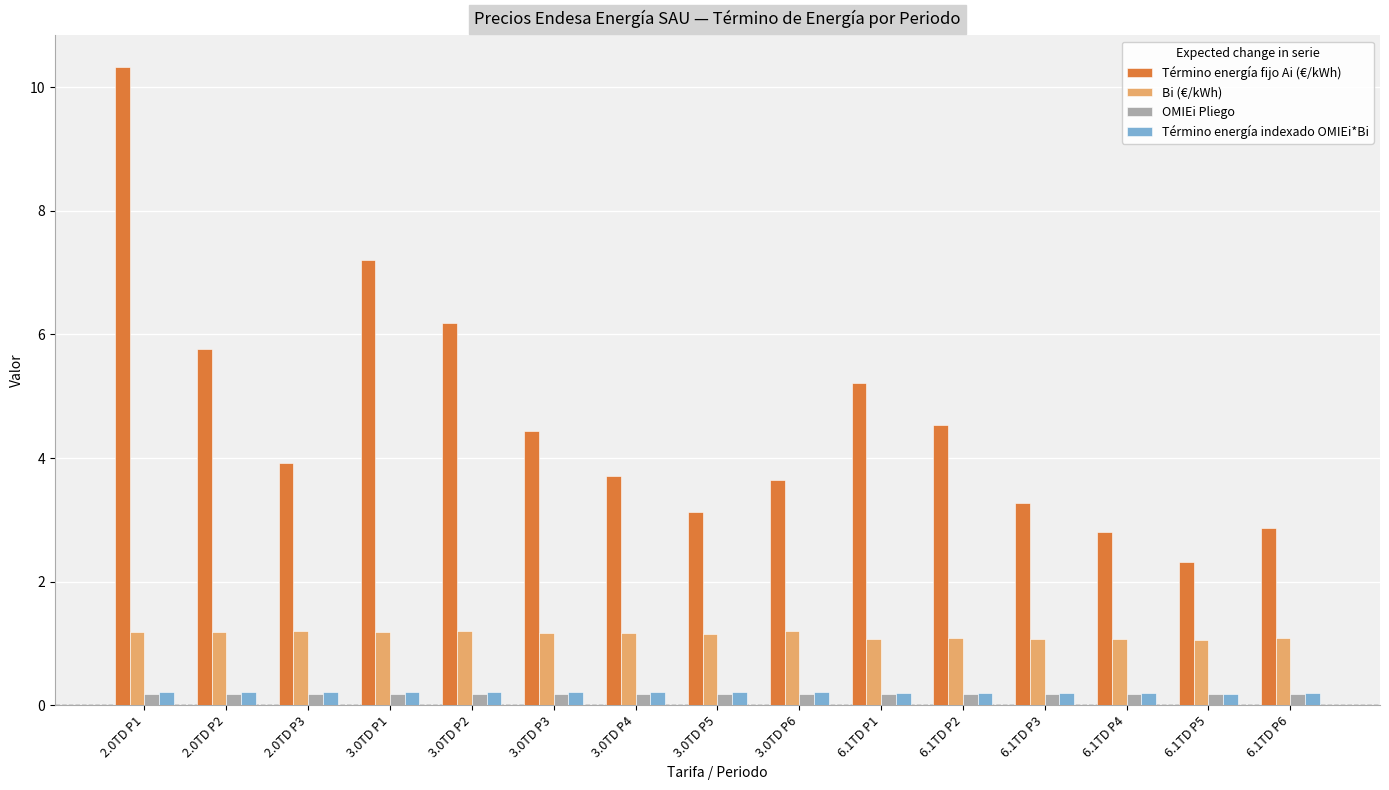

The Bi (€/kWh) series shows 0.3 at 6.1TD P6. True or false?

False